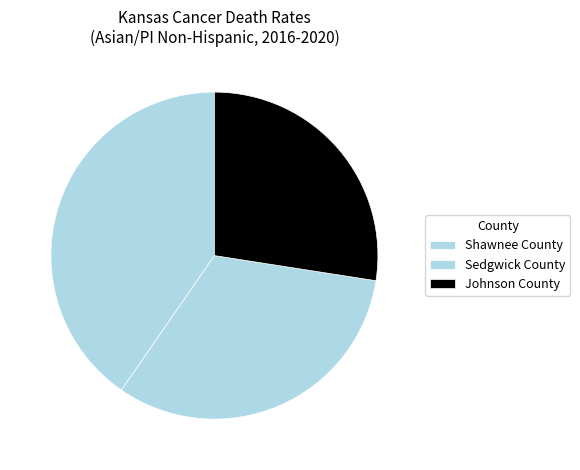

Which category has the smallest portion of the pie?

Johnson County